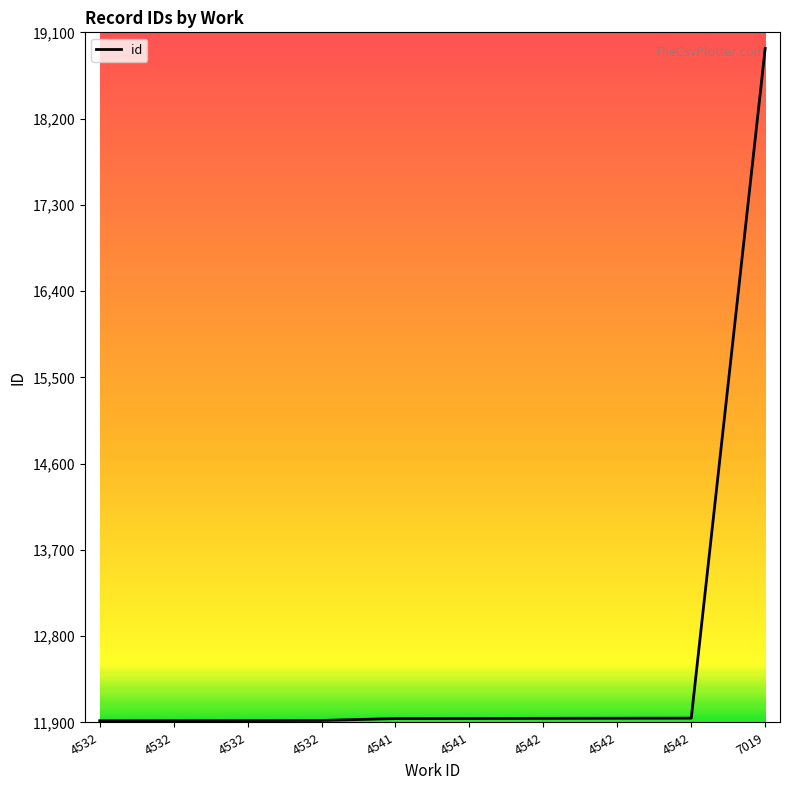

How many values are below 11942?

5